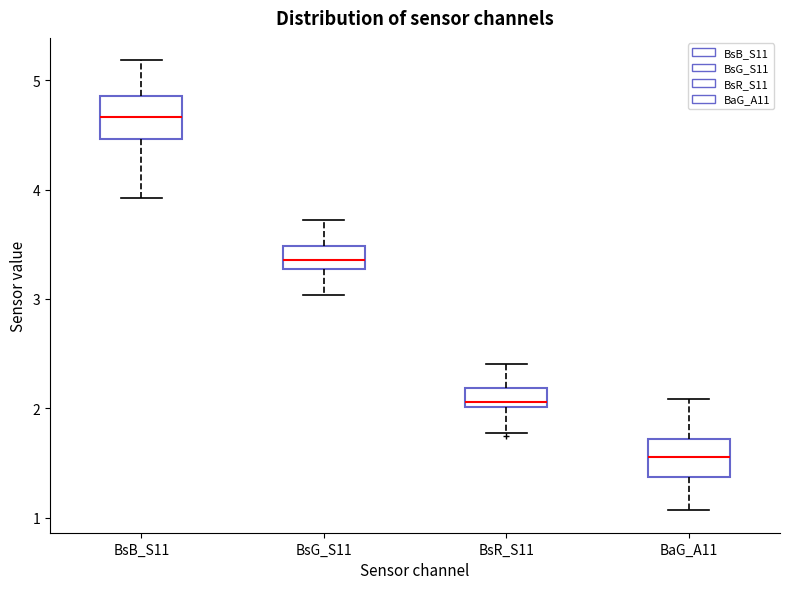

Reading left to right, transcribe this box plot: for each box, give where its median line is, the range the box spans, and where its two whiskers end, as read against the y-axis. The values are not printed on the chart, so give them approximately, as read against the axis.

BsB_S11: median 4.7, box 4.5 to 4.9, whiskers 3.9 to 5.2
BsG_S11: median 3.4, box 3.3 to 3.5, whiskers 3.0 to 3.7
BsR_S11: median 2.1, box 2.0 to 2.2, whiskers 1.8 to 2.4
BaG_A11: median 1.6, box 1.4 to 1.7, whiskers 1.1 to 2.1